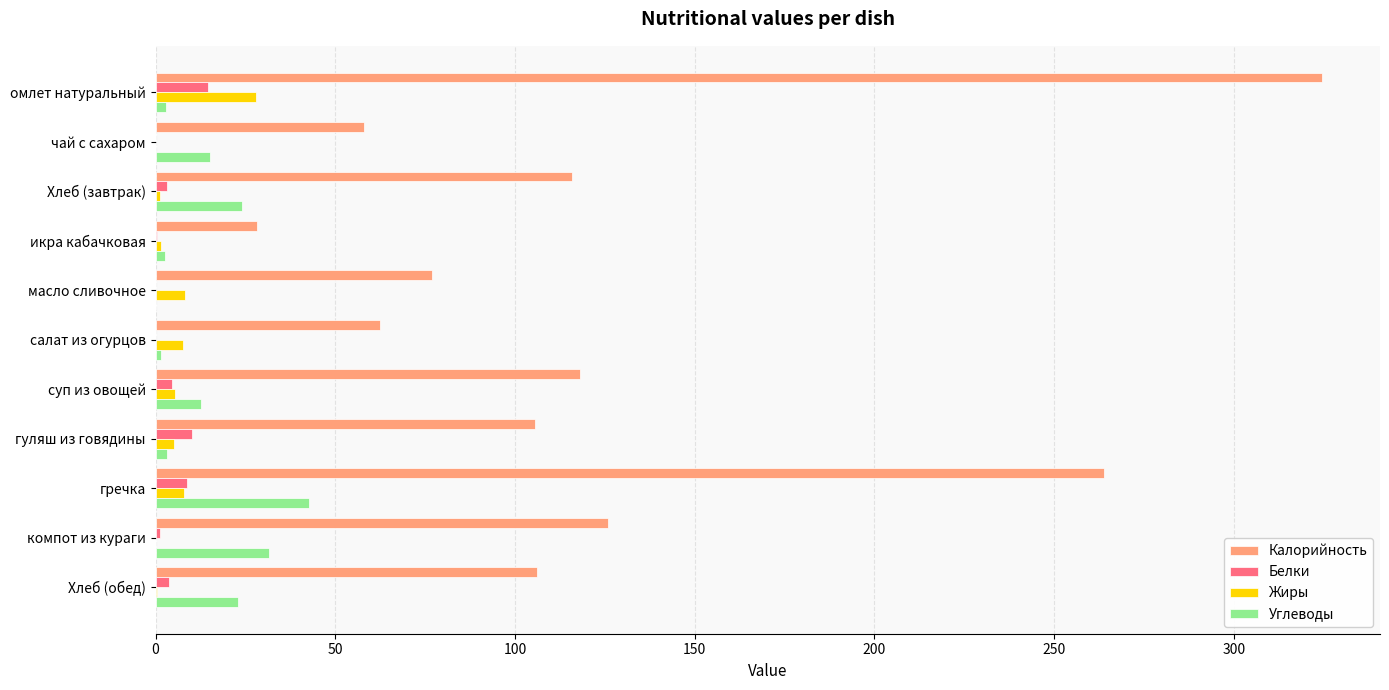

What is the highest value of the Углеводы series?

42.6